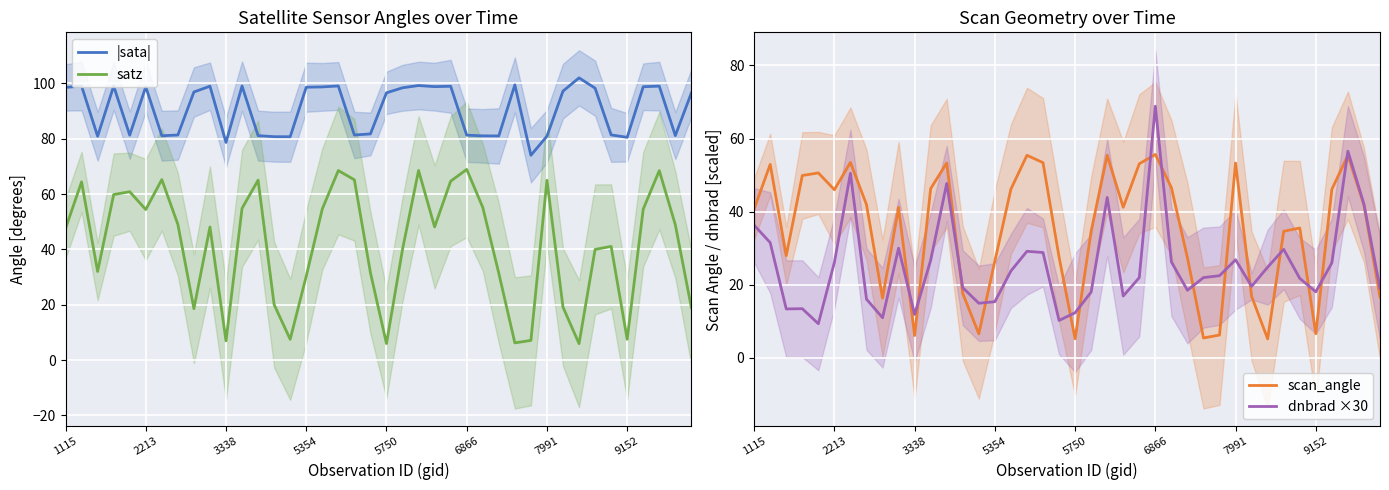

What is the average value of the dnbrad ×30 series?

25.5